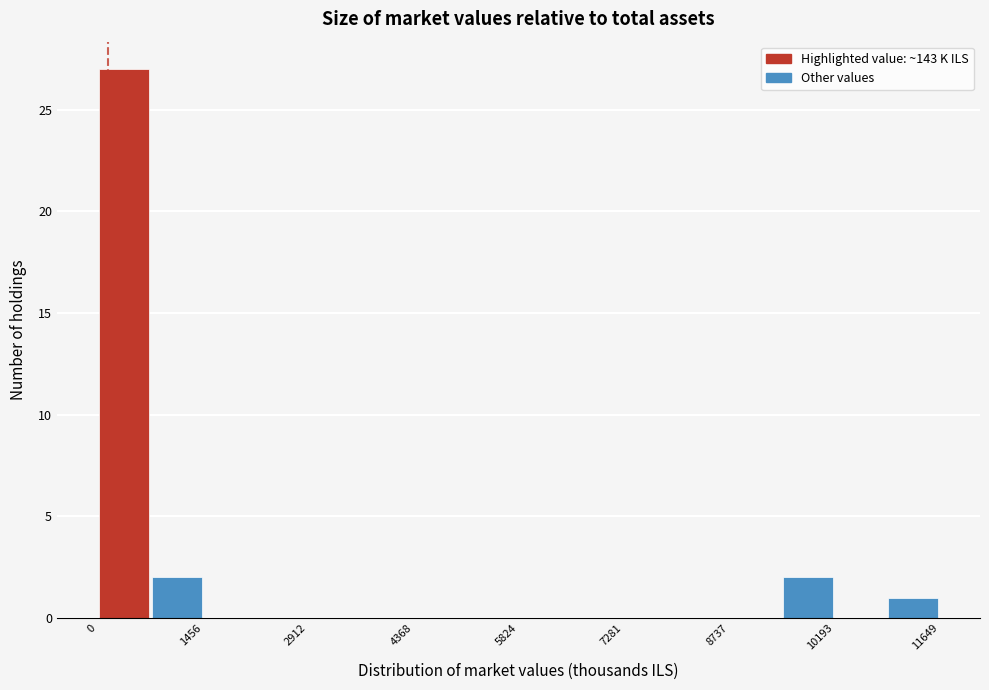

Around what value on the x-axis is the tallest bar? Give the approximate position of its centre, as read against the axis.

400